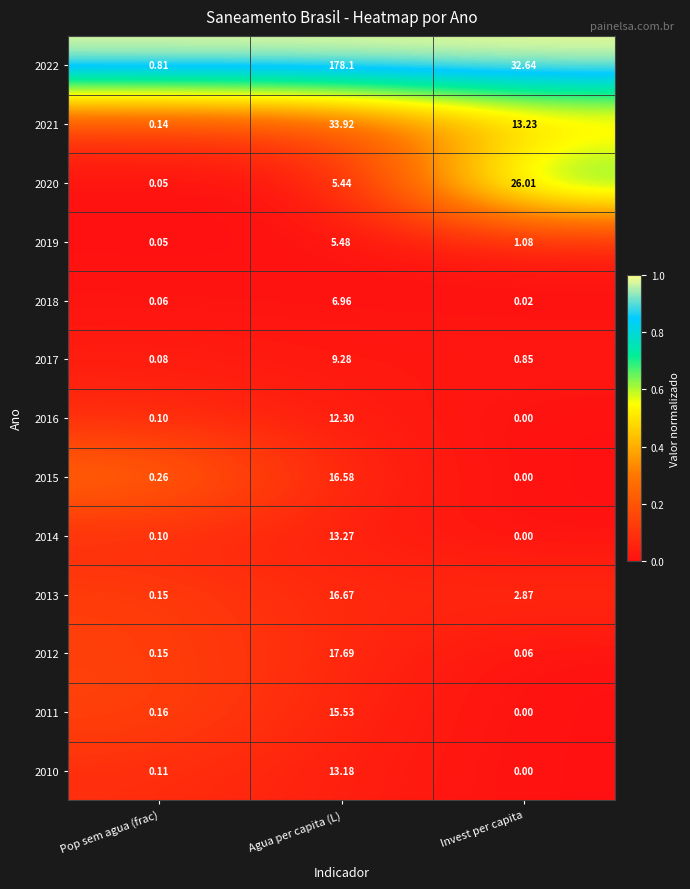

List the labels in order of 2016 value, smallest first.

Invest per capita, Pop sem agua (frac), Agua per capita (L)